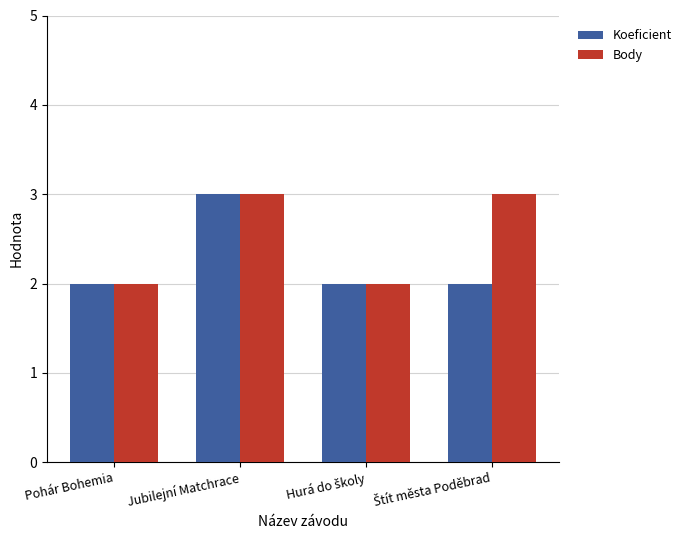

Which series has the largest total across all categories?

Body